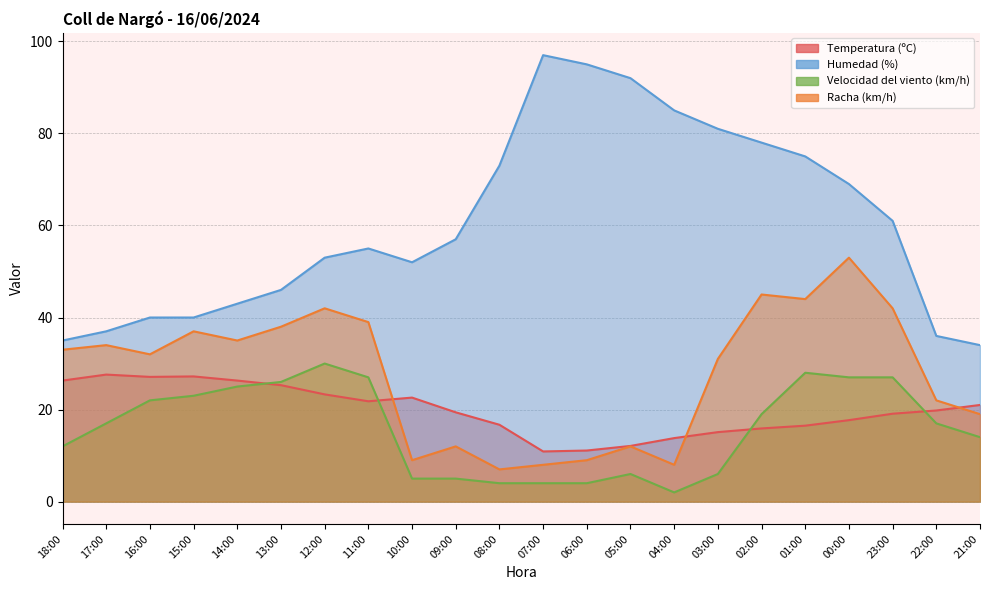

Between 11:00 and 18:00, which is larger?

18:00